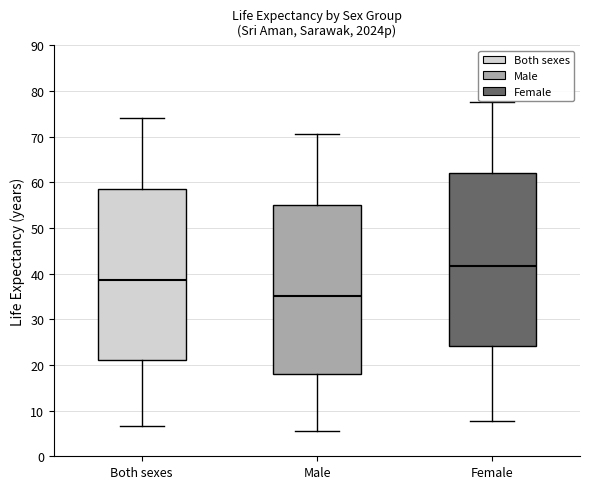

Reading left to right, read every box against the y-axis: the position of its median line, the range the box covers, and the ends of its whiskers. The values are not printed on the chart, so give them approximately, as read against the axis.

Both sexes: median 39, box 21 to 59, whiskers 7 to 74
Male: median 35, box 18 to 55, whiskers 6 to 71
Female: median 42, box 24 to 62, whiskers 8 to 78